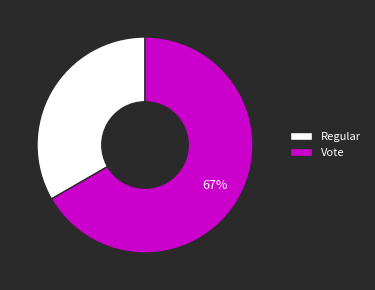

To the nearest percent, what portion does Regular represent?

33%